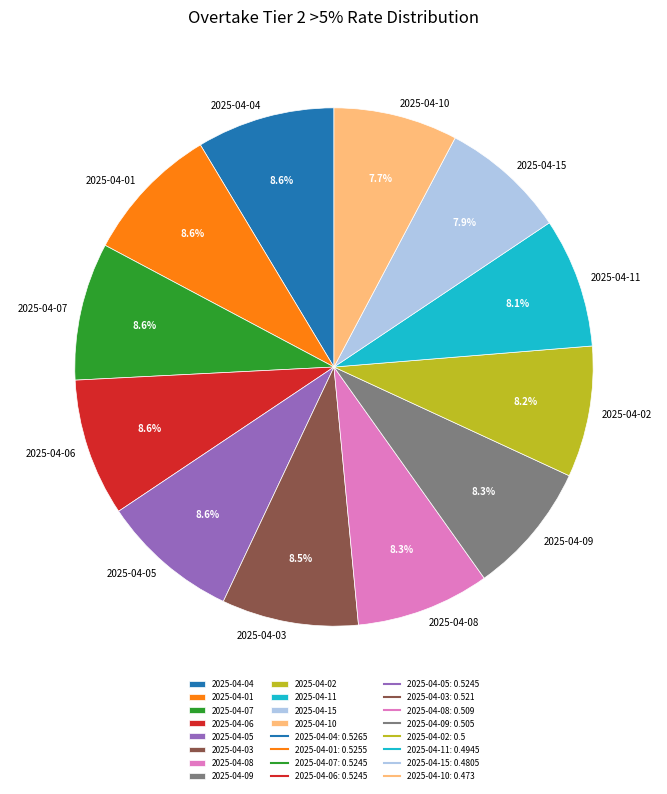

Approximately how many times larger is the value at 2025-04-01 compared to 2025-04-10?

1.1